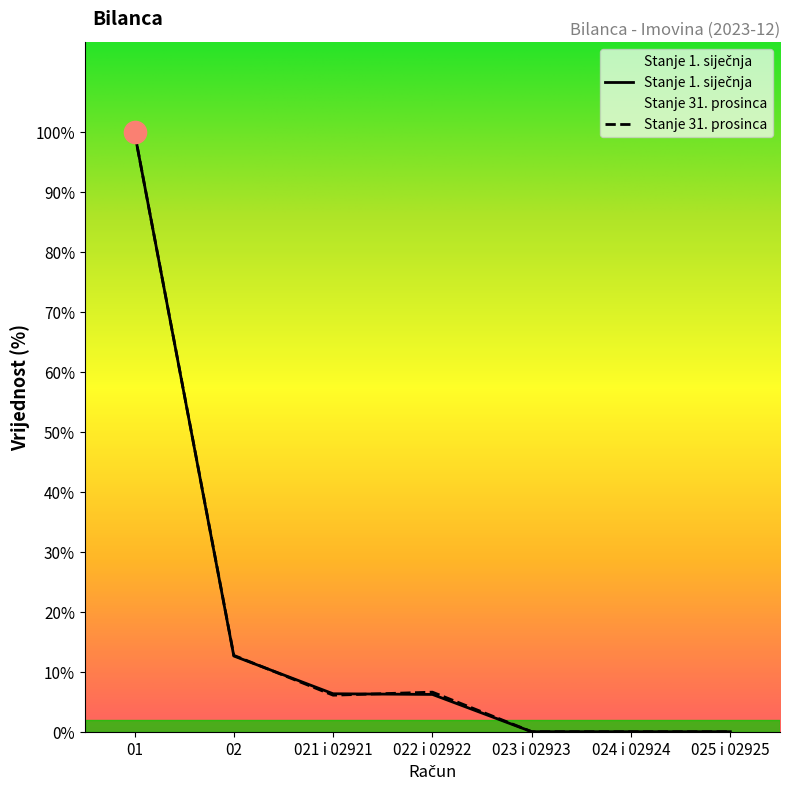

Which series has the largest total across all categories?

Stanje 31. prosinca